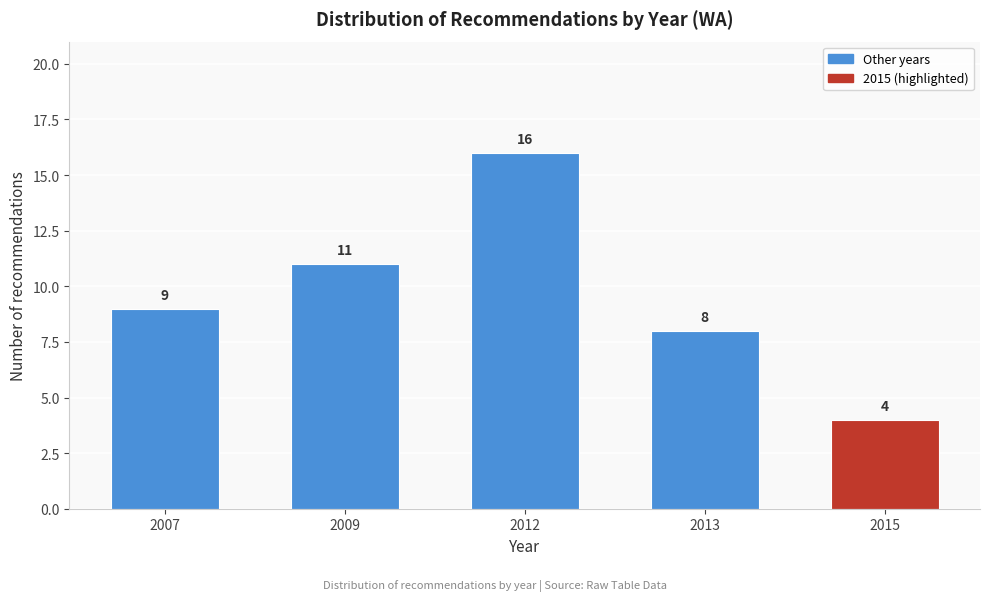

Reading left to right, list all the values displayed in this chart.

2007=9	2009=11	2012=16	2013=8	2015=4